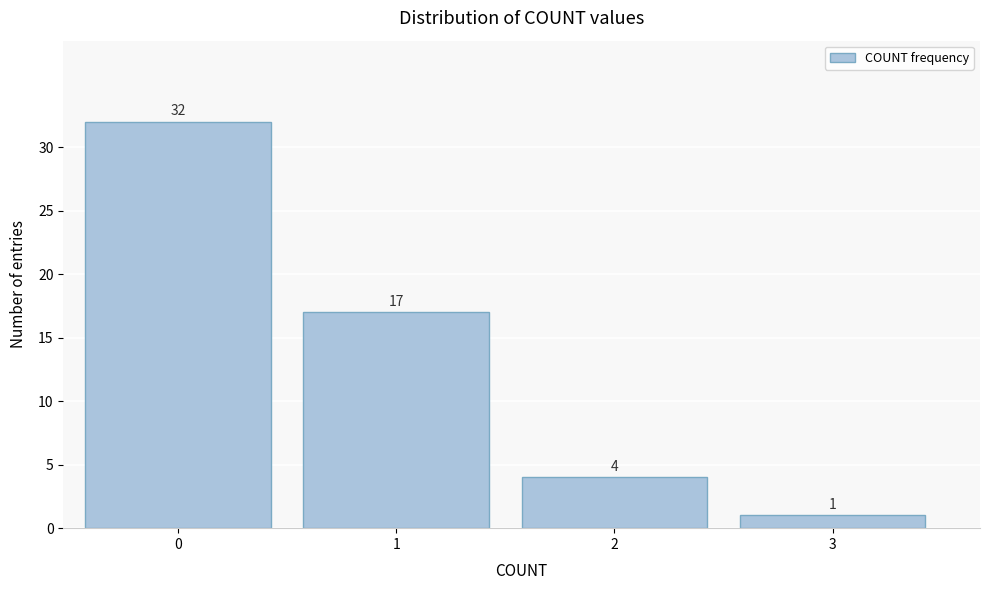

Reading right to left, extract all data points from this chart.

1	4	17	32